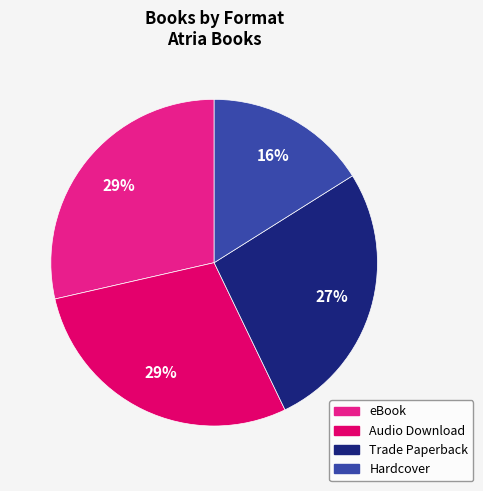

Is there a majority slice in this chart?

No